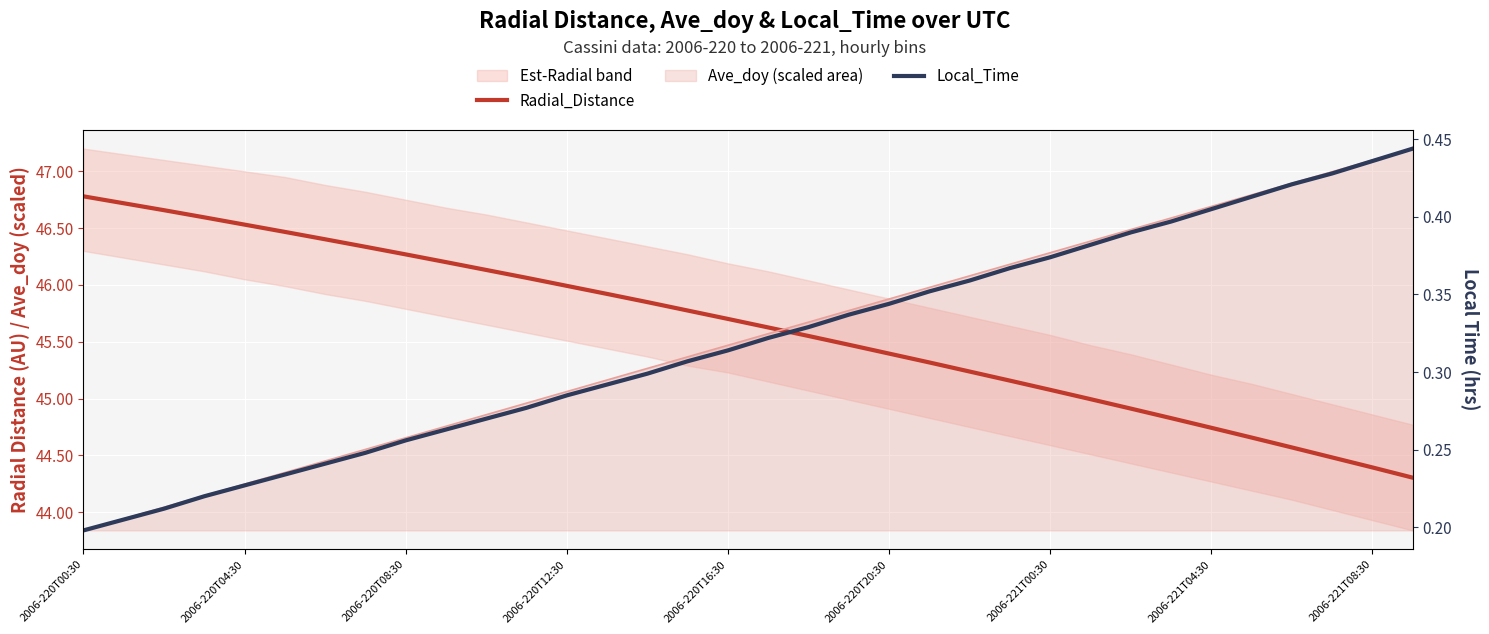

Where is Local_Time nearest to the value 0?

2006-220T00:30